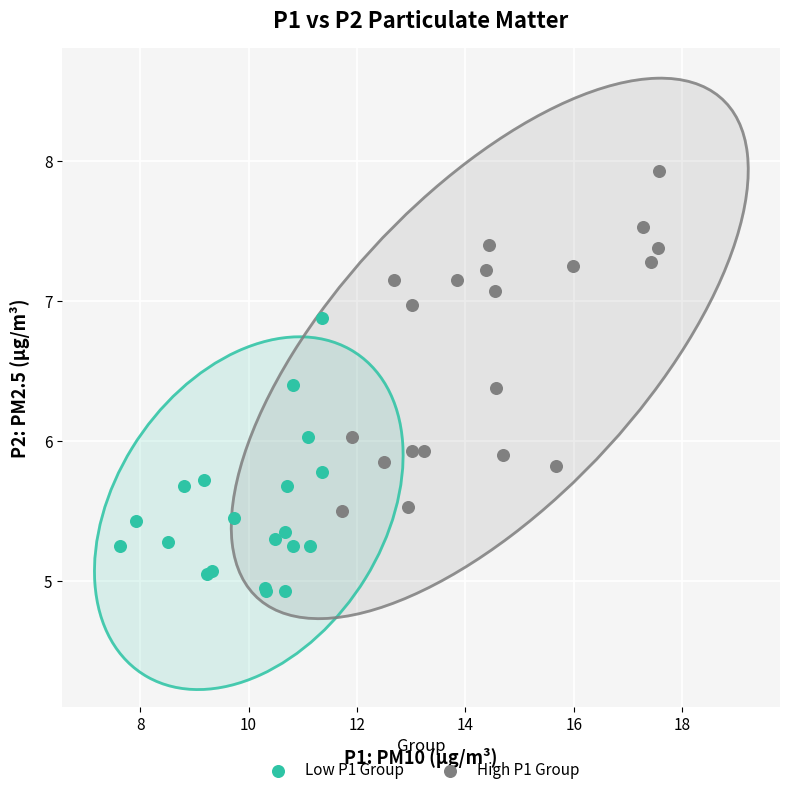

Which series has the largest Y range (max minus min)?

High P1 Group